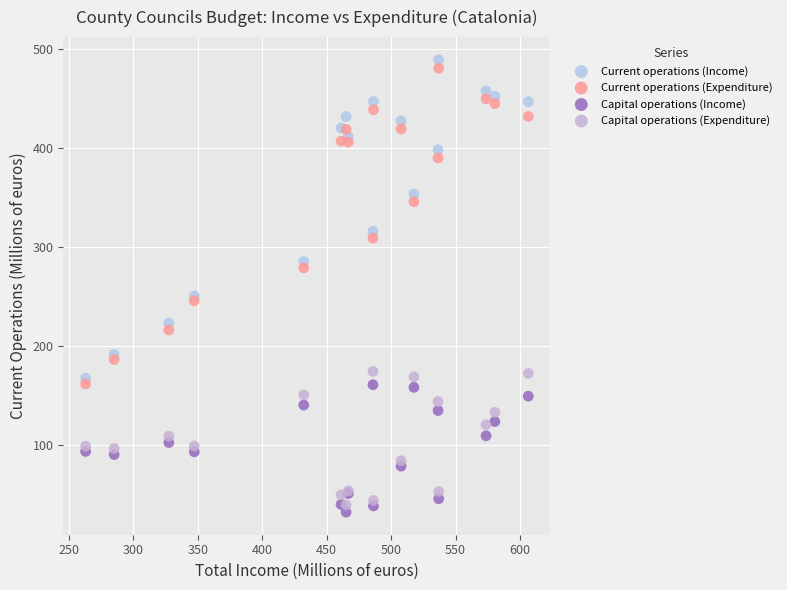

What is the X range (max minus min) for the scatter plot?

343.5